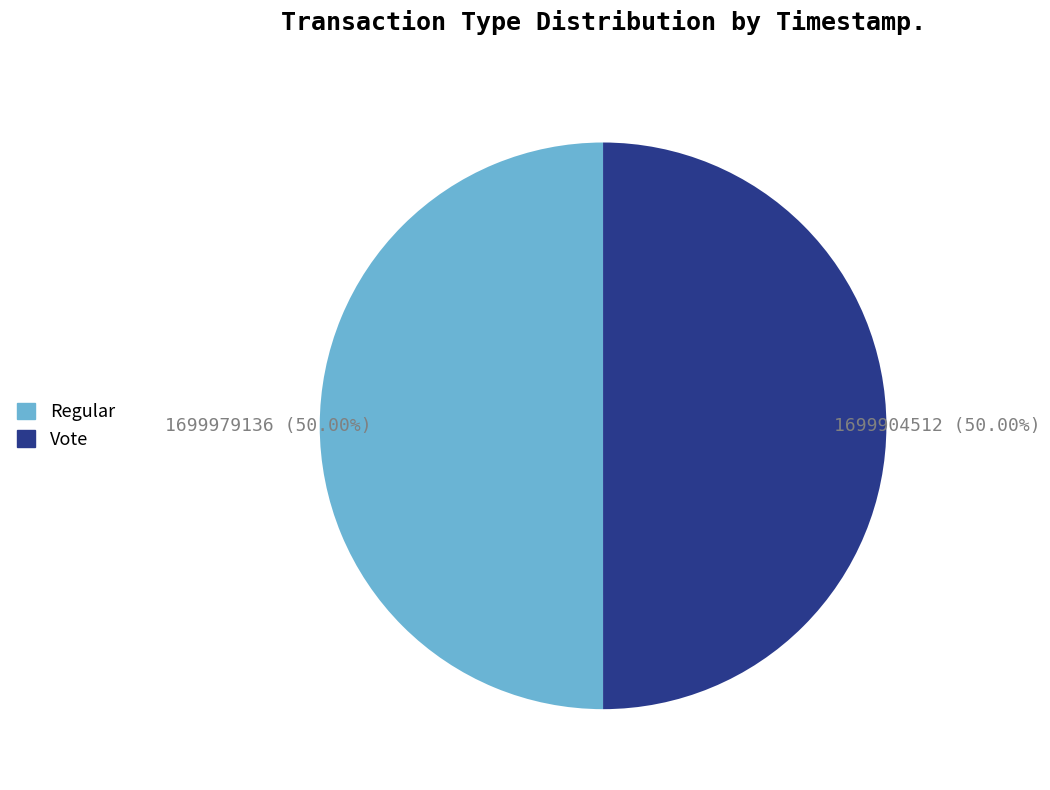

To the nearest percent, what is the combined percentage of Regular and Vote?

100%